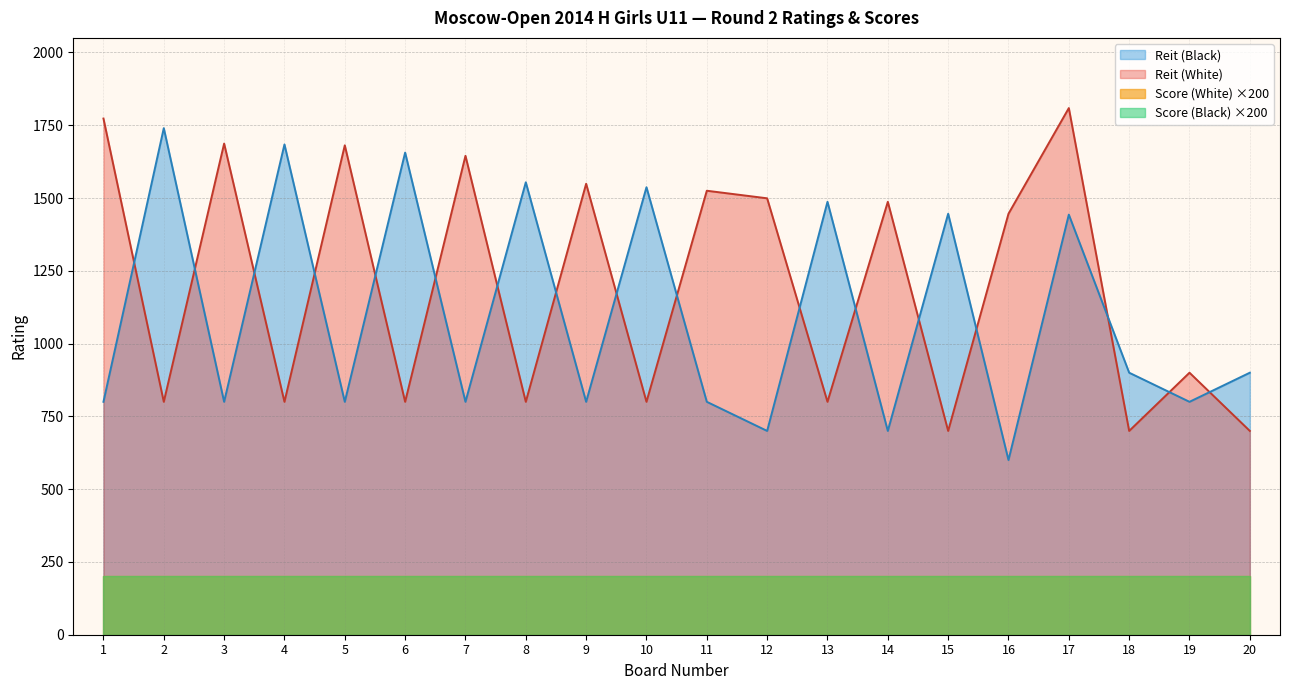

Does the chart display data point markers on the line(s)?

No